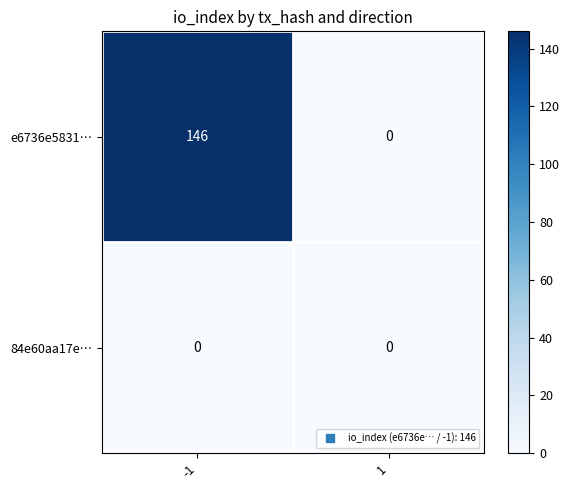

How many series are shown in this chart?

2